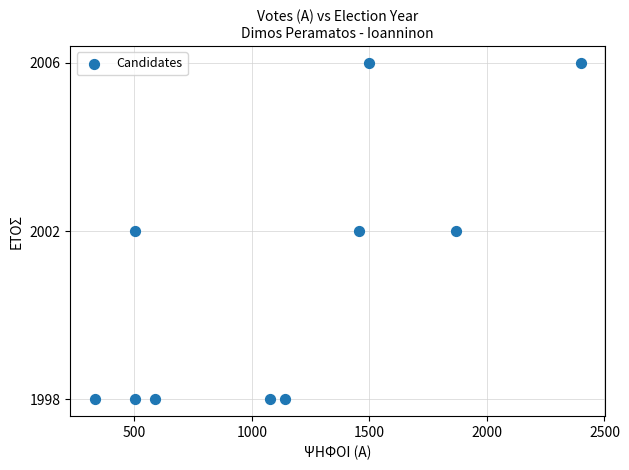

What is the range of X values (max minus min)?

2068